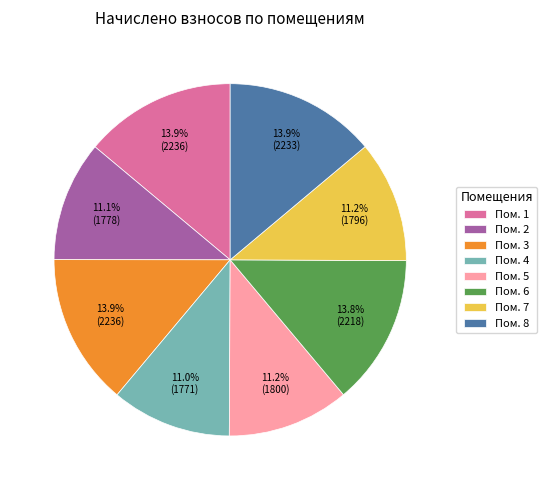

Does any single category account for the majority?

No